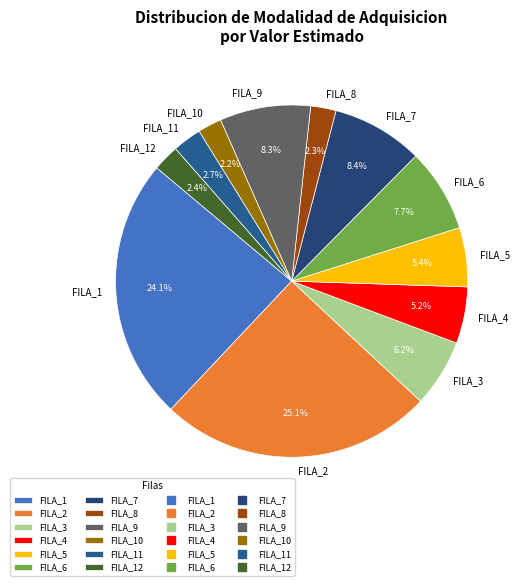

Count the number of slices in the pie.

12